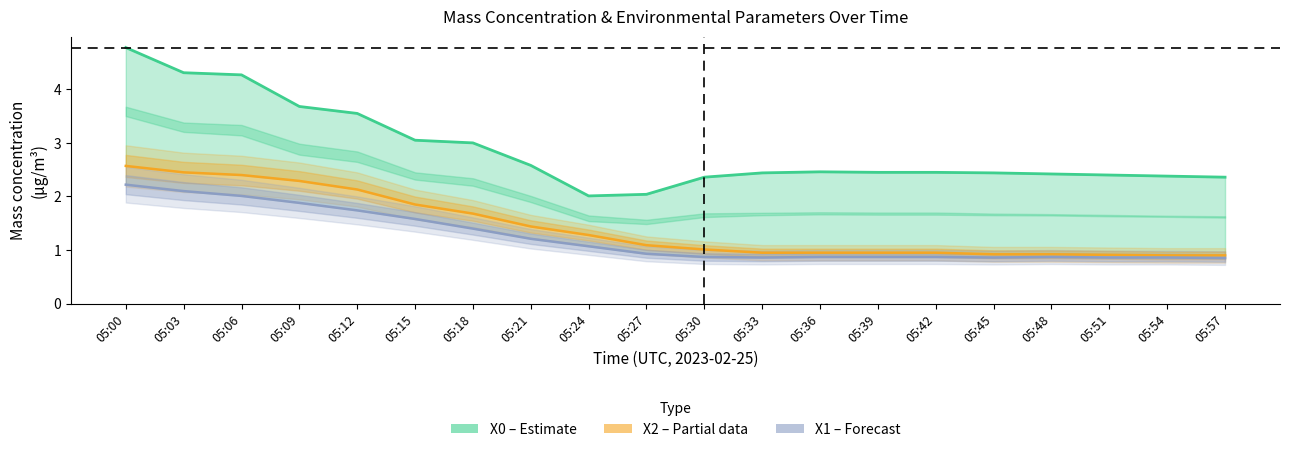

Rank the series by their maximum value, from highest to lowest.

X0_M11 (μg/m³), X2_M11 (μg/m³), X1_M11 (μg/m³)